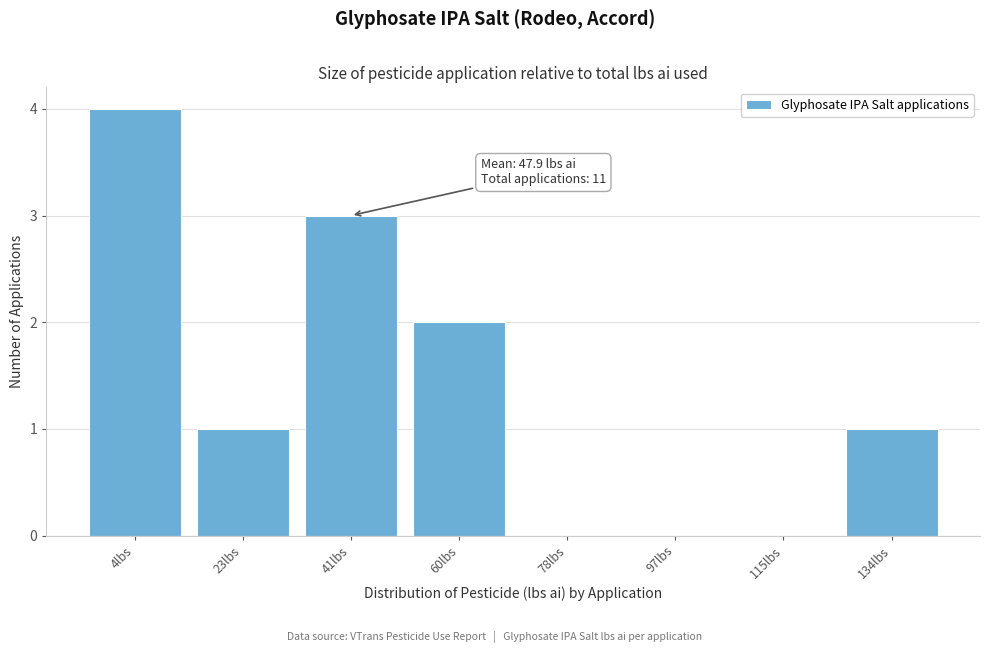

Reading left to right, list all the values displayed in this chart.

4lbs=4	23lbs=1	41lbs=3	60lbs=2	78lbs=0	97lbs=0	115lbs=0	134lbs=1